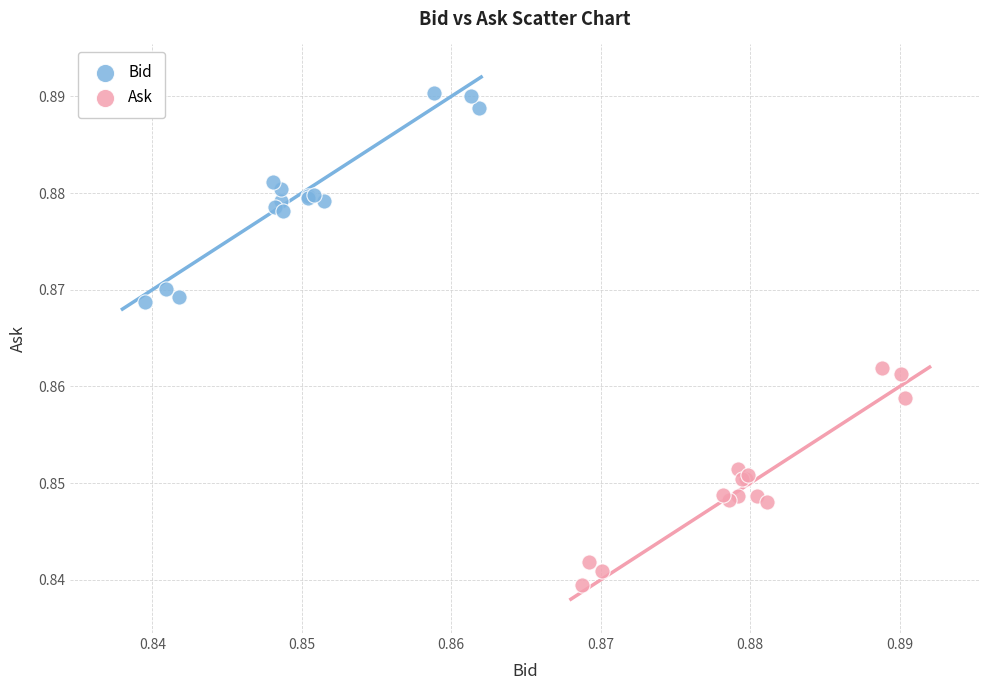

Which series reaches the maximum Y coordinate?

Bid